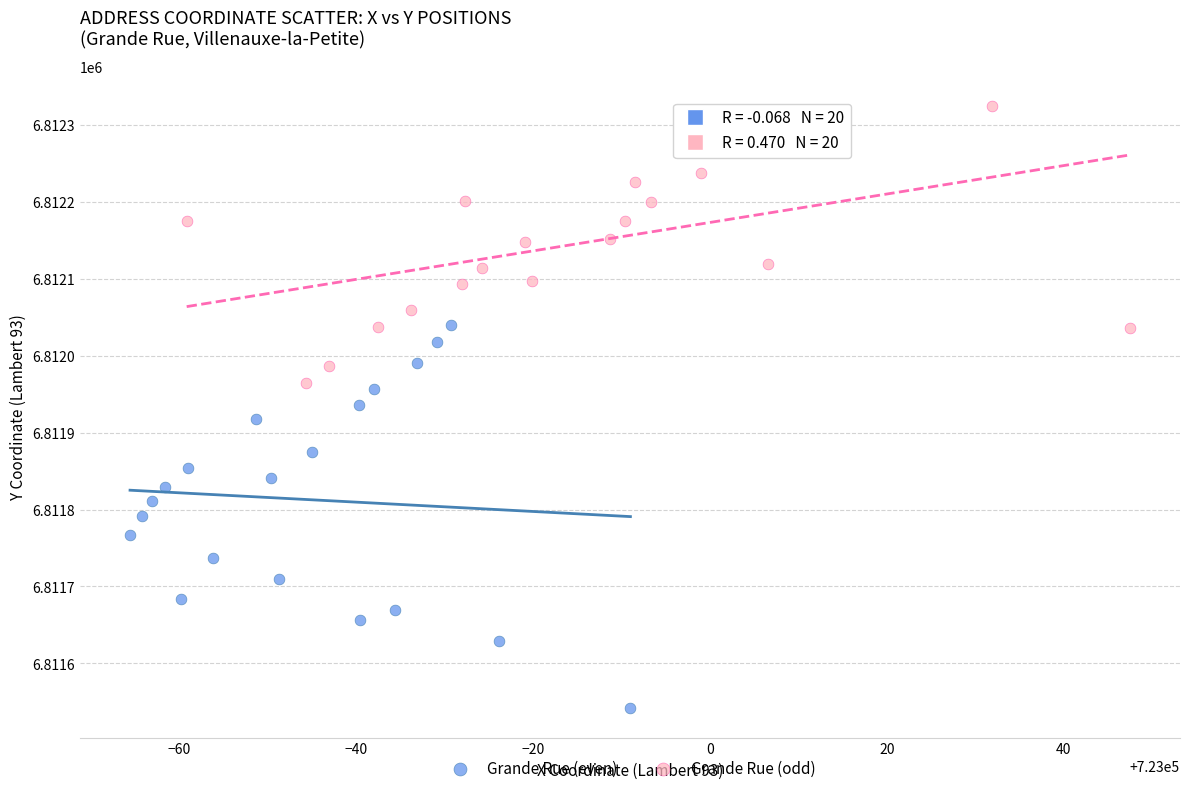

Which series has the largest Y range (max minus min)?

Grande Rue (even)